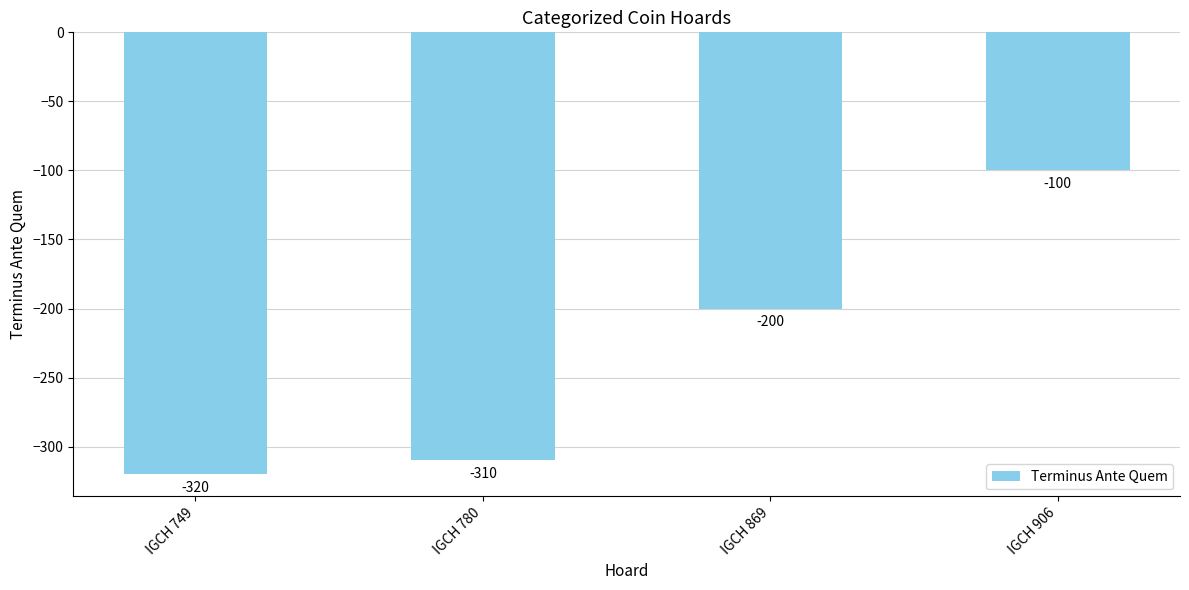

Reading right to left, list all the values displayed in this chart.

IGCH 906=-100	IGCH 869=-200	IGCH 780=-310	IGCH 749=-320